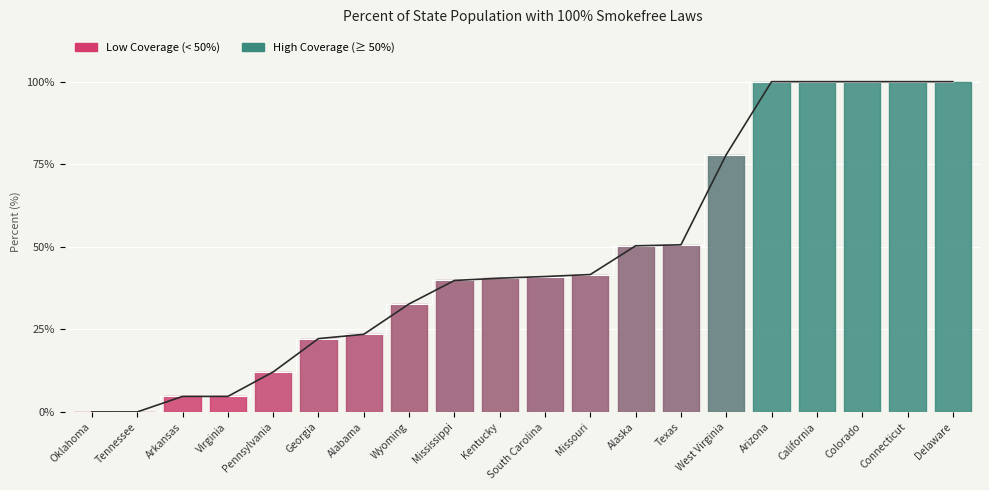

What is the maximum value shown in the chart?

100.0